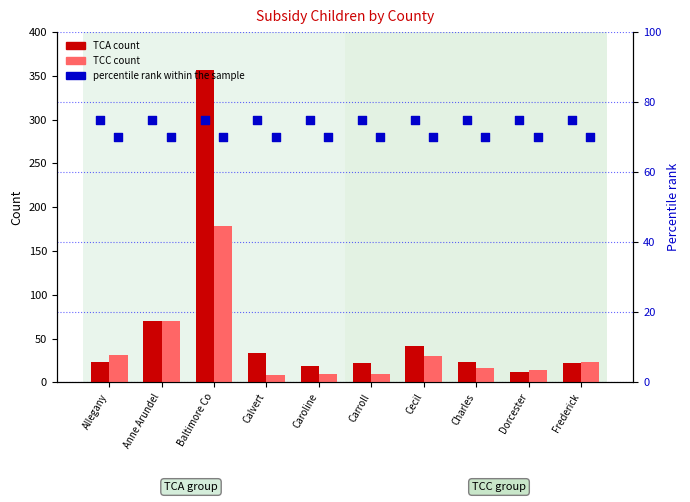

Which series has the widest spread of Y values?

TCA count